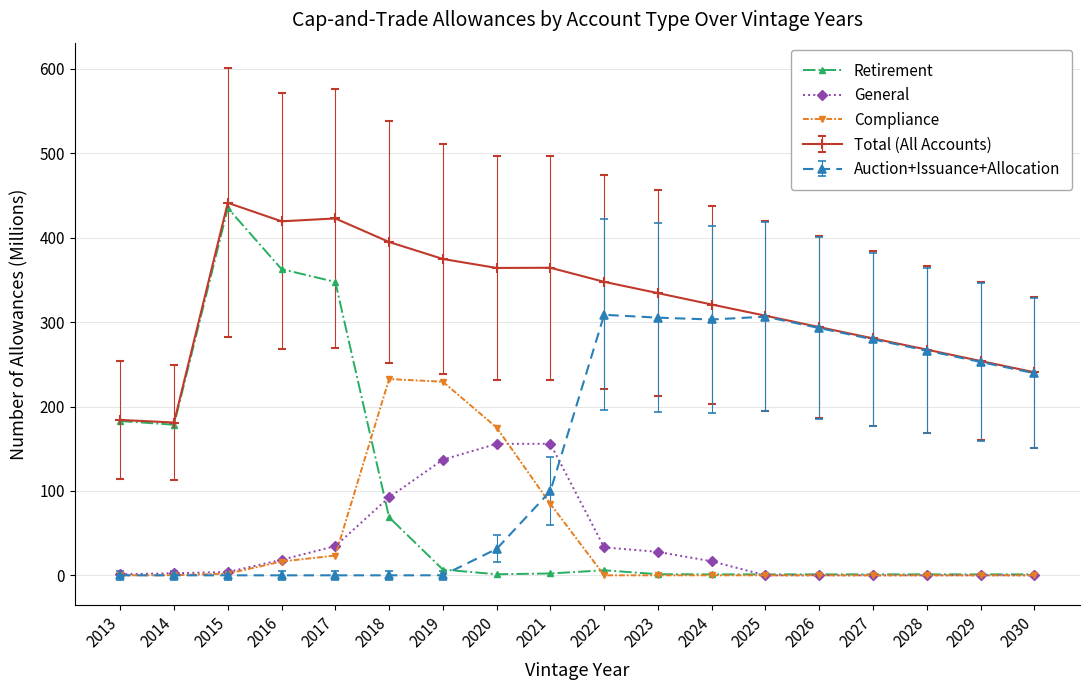

Is it true that Compliance equals 0.0 at 2013?

True